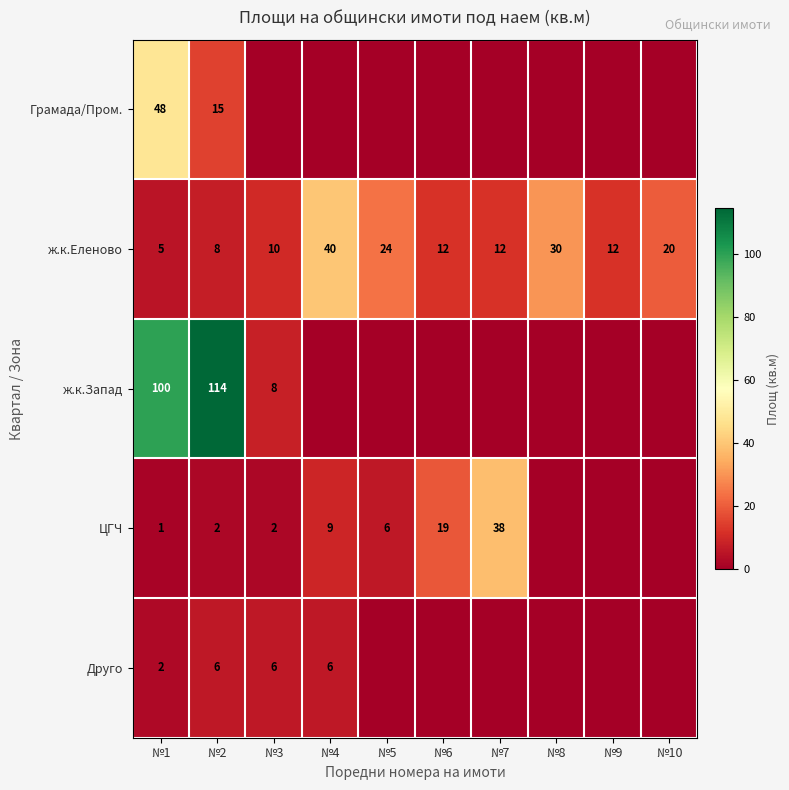

Which category has the highest value across all series?

№2